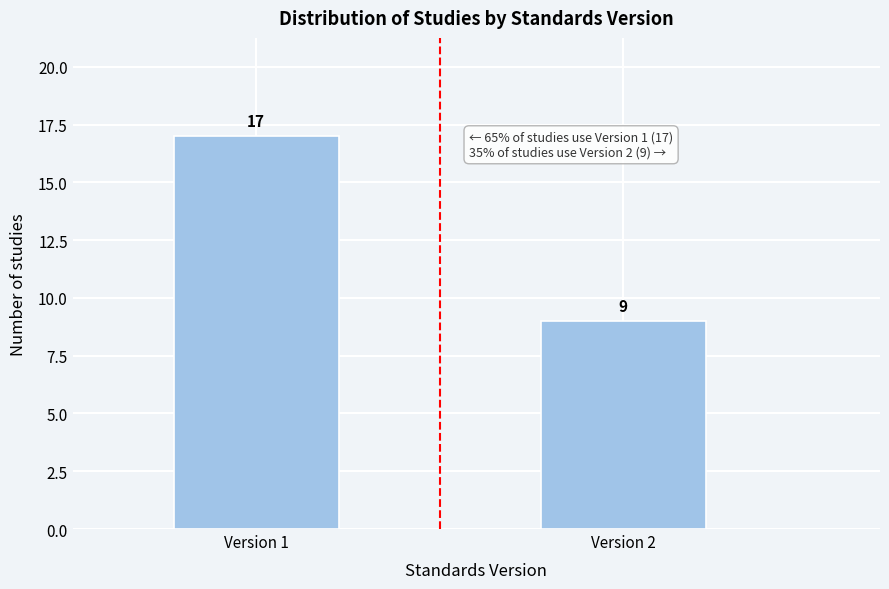

Reading right to left, what are all the values shown in this chart?

9	17